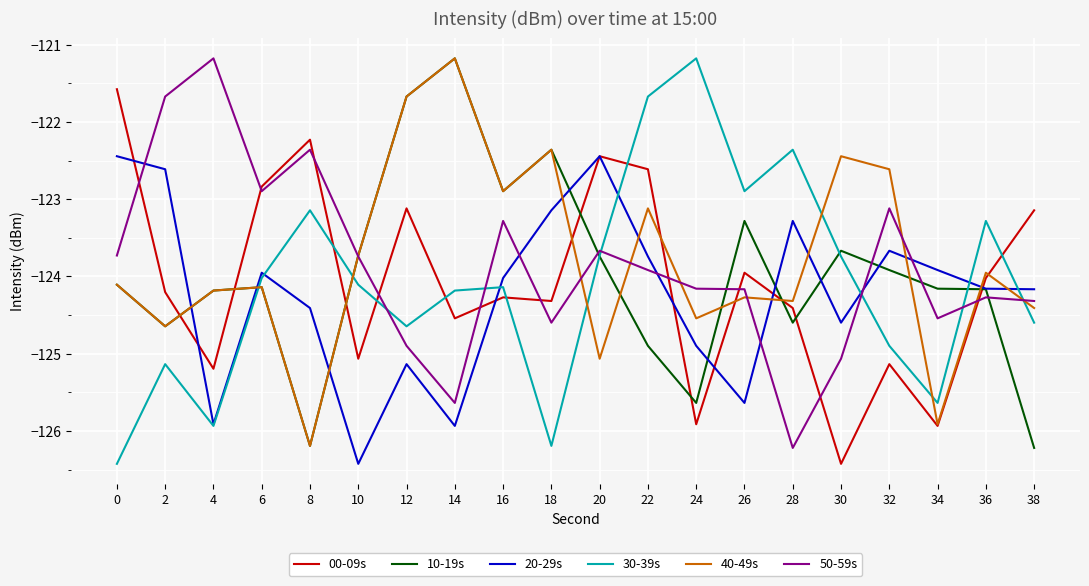

What is the total value across all series at 6?

-742.0